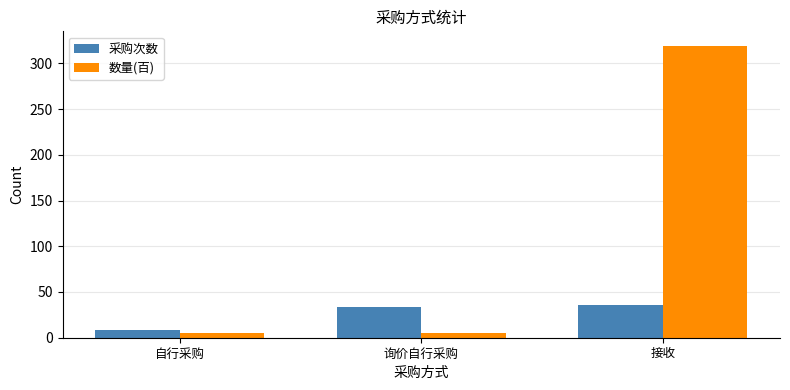

What is the label of the 2nd bar from the right?

询价自行采购